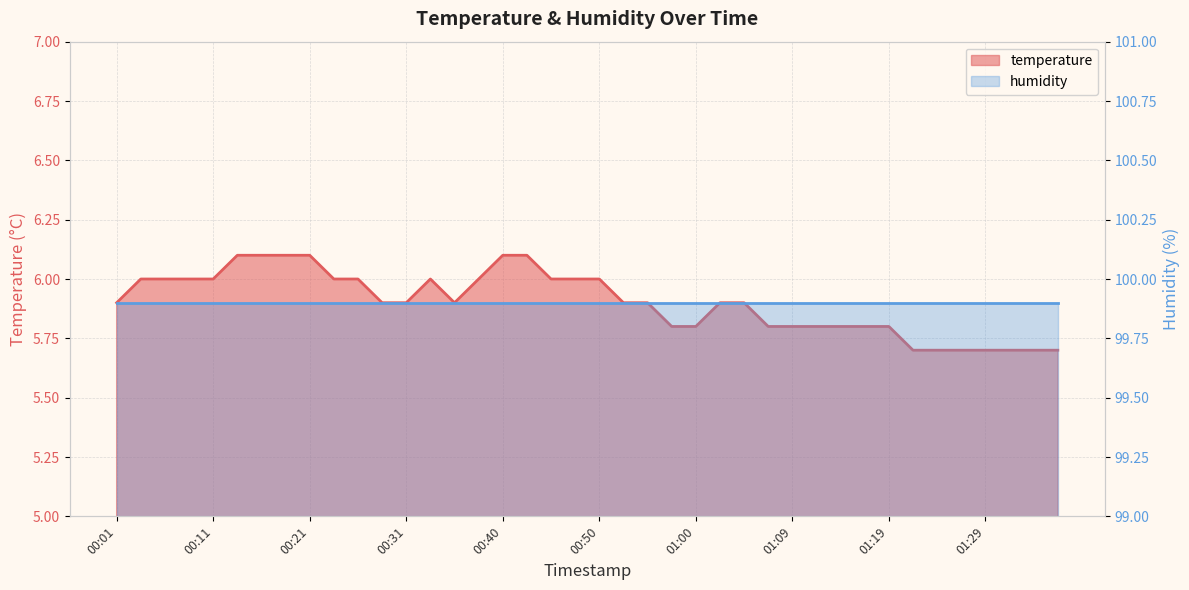

Is it true that the value at 00:21 is 6.1?

True